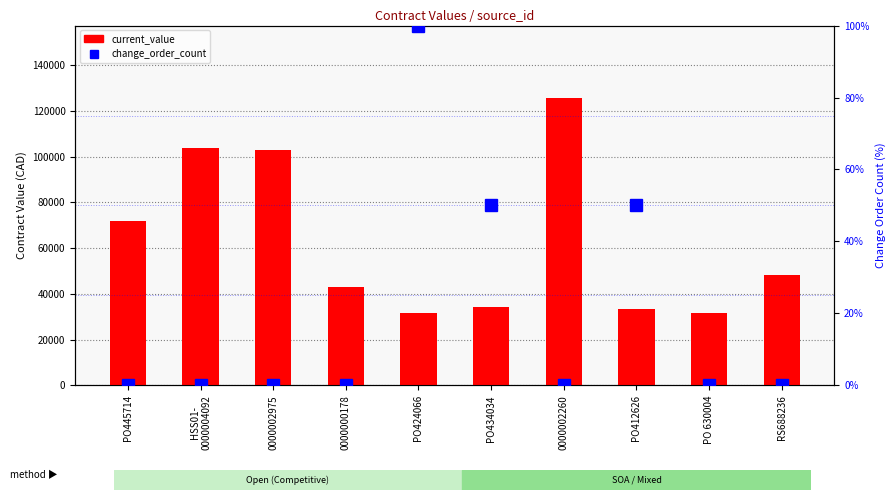

Are the bars horizontal?

No